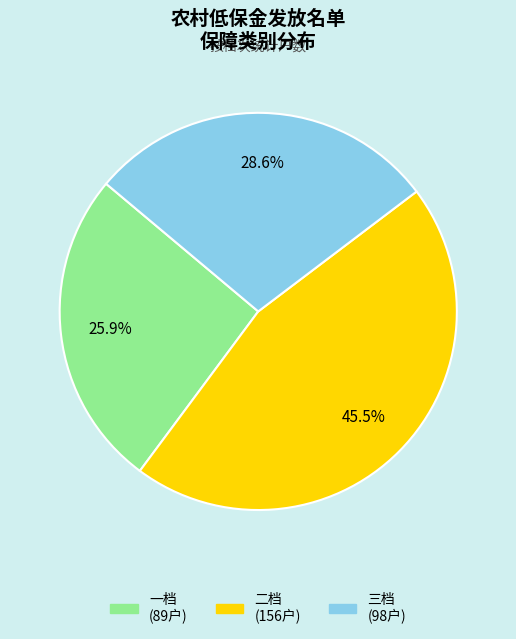

What is the total percentage of 三档 and 一档?

54.5%